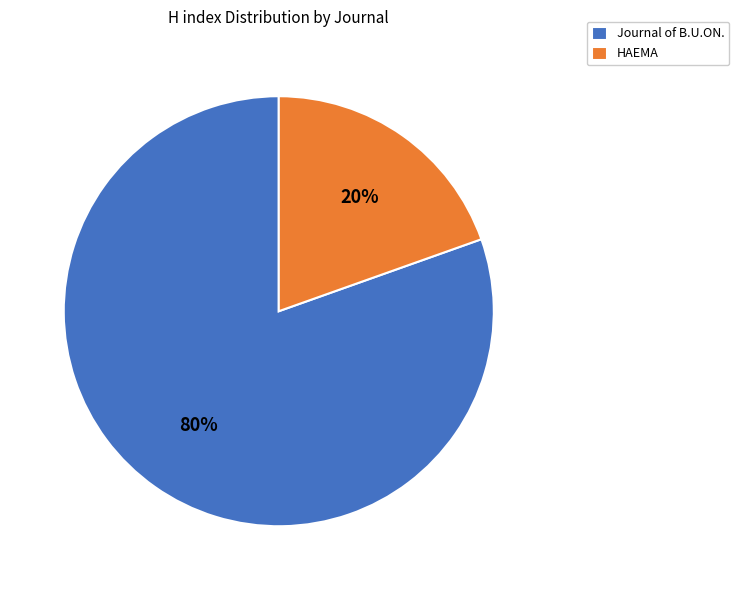

The HAEMA slice represents 25% of the pie. True or false?

False